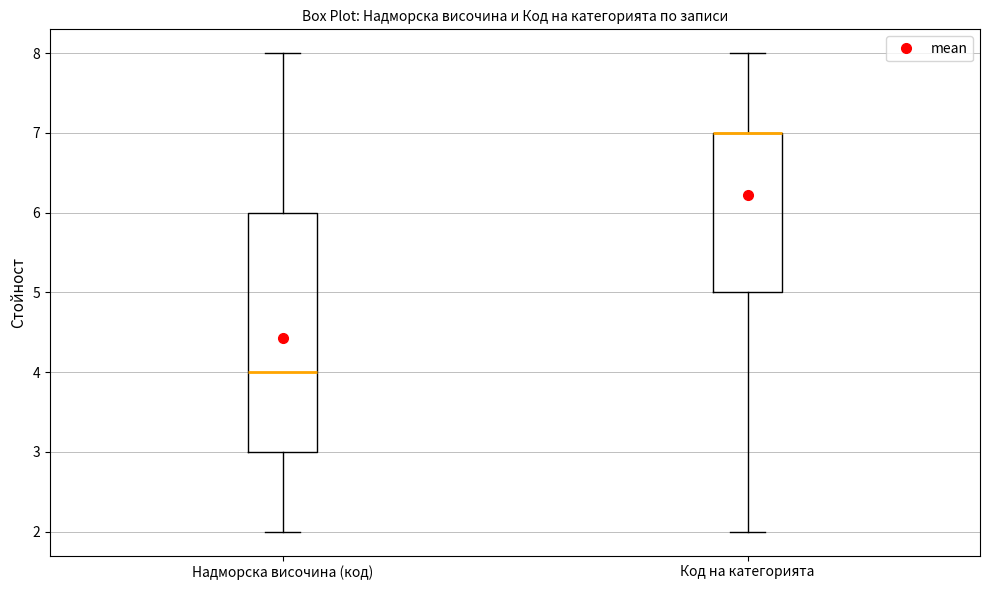

Reading left to right, read every box against the y-axis: the position of its median line, the range the box covers, and the ends of its whiskers. The values are not printed on the chart, so give them approximately, as read against the axis.

Надморска височина (код): median 4, box 3 to 6, whiskers 2 to 8
Код на категорията: median 7 (drawn on the box's upper edge), box 5 to 7, whiskers 2 to 8